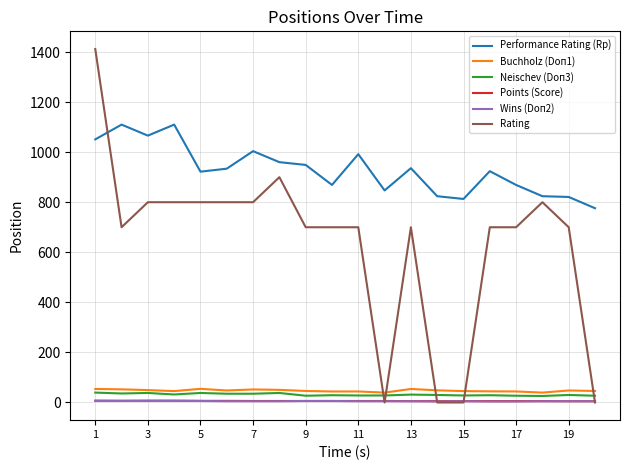

Which series has the widest spread of values?

Rating